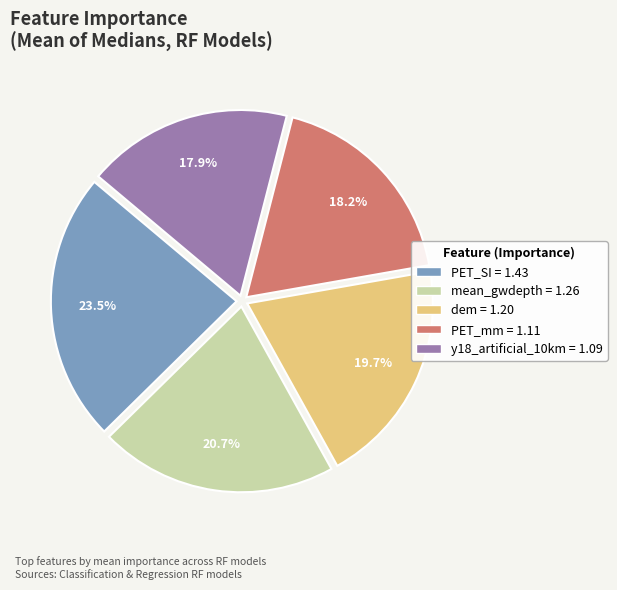

Which has a higher value, dem or y18_artificial_10km?

dem